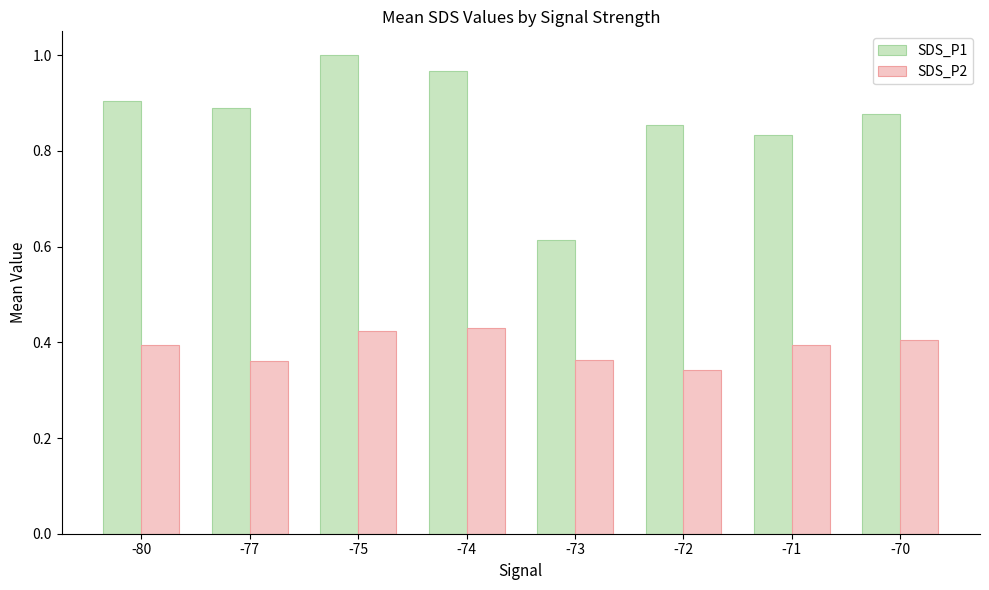

List the labels in order of SDS_P1 value, smallest first.

-73, -71, -72, -70, -77, -80, -74, -75